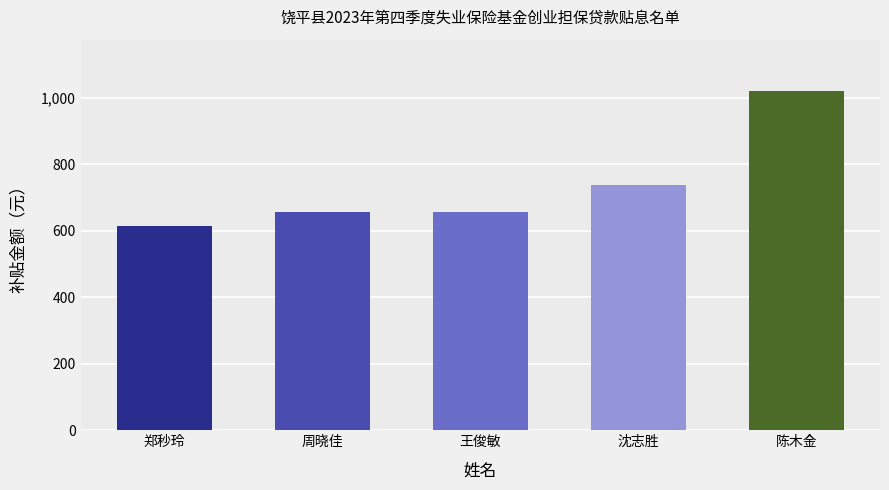

What is the label of the 5th bar from the right?

郑秒玲